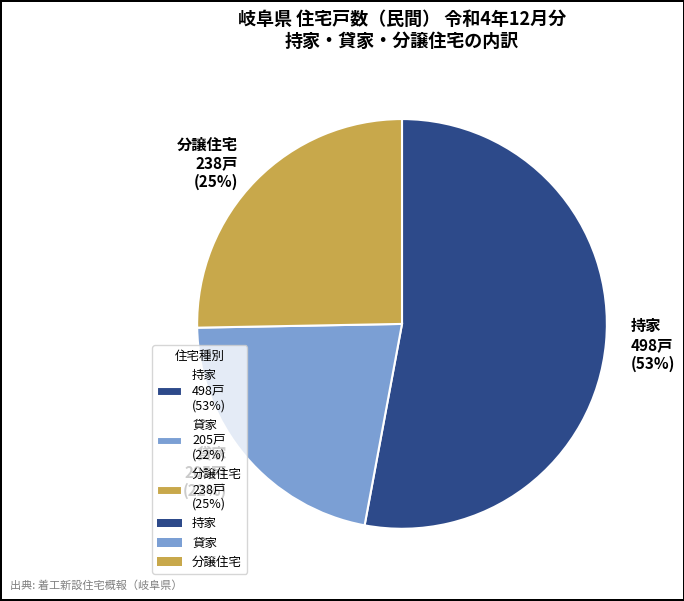

Does 持家 represent more than half of the total?

Yes